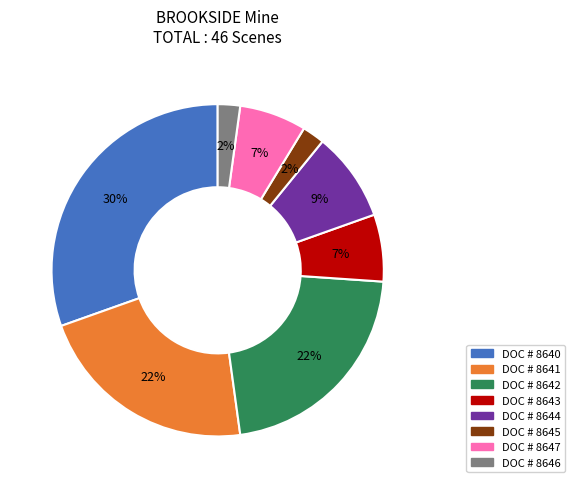

To the nearest percent, what is the difference between the largest and smallest slice percentages?

28%